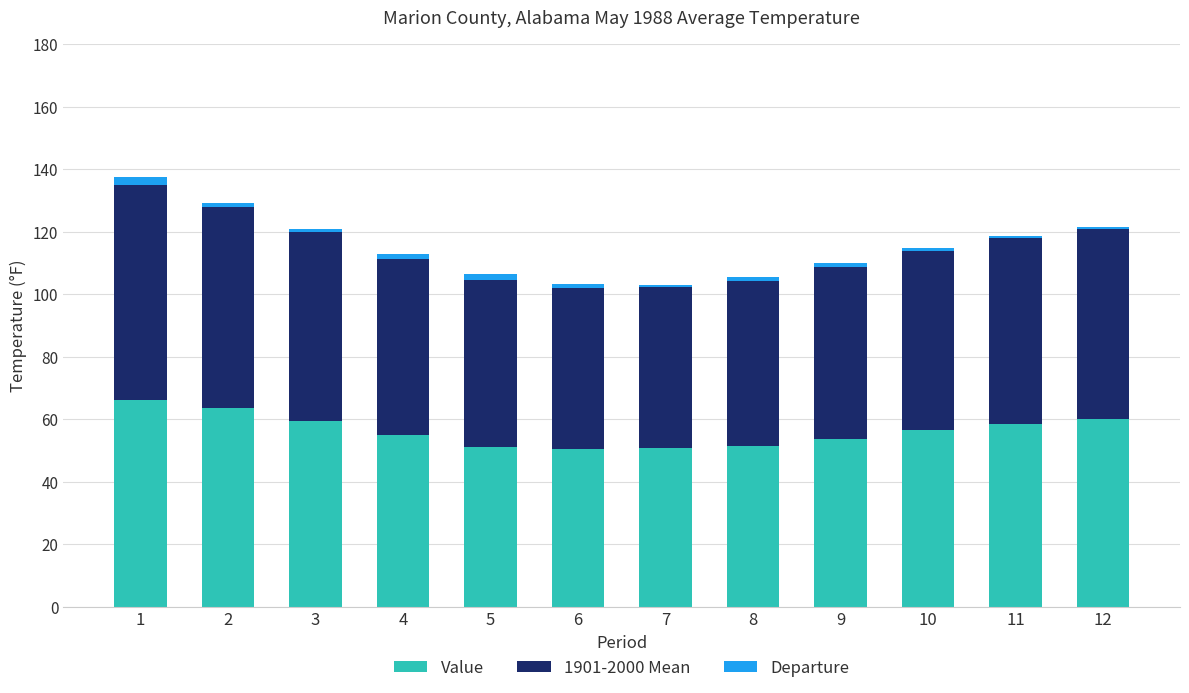

What is the difference between the Value values at 1 and 7?

15.4